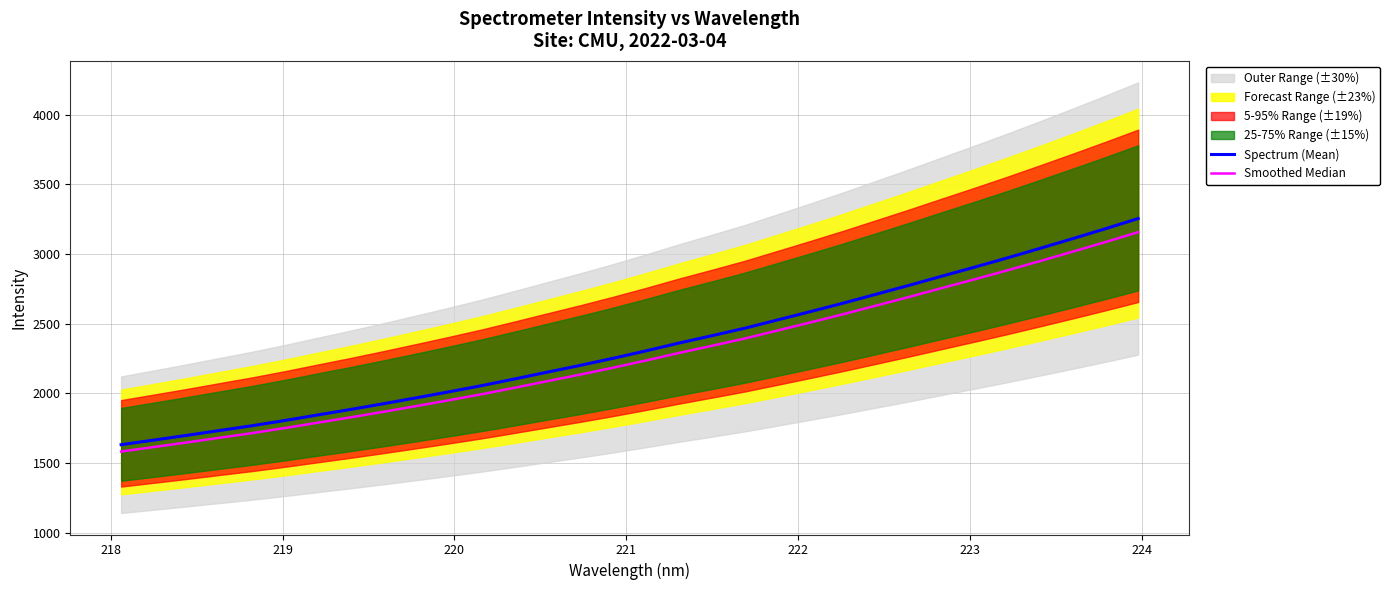

How many lines are shown in the chart?

2